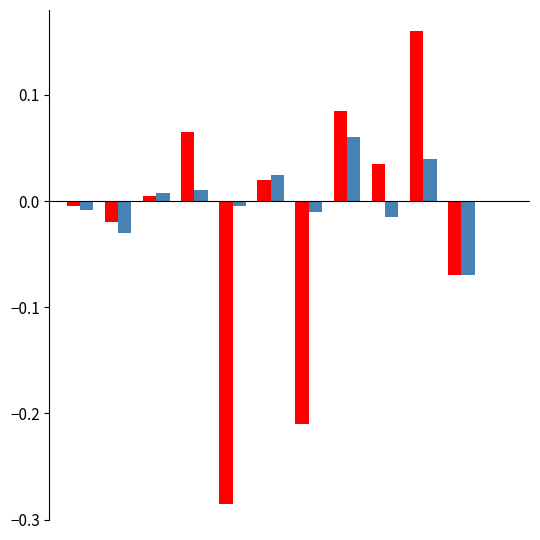

How many distinct data groups are displayed?

2